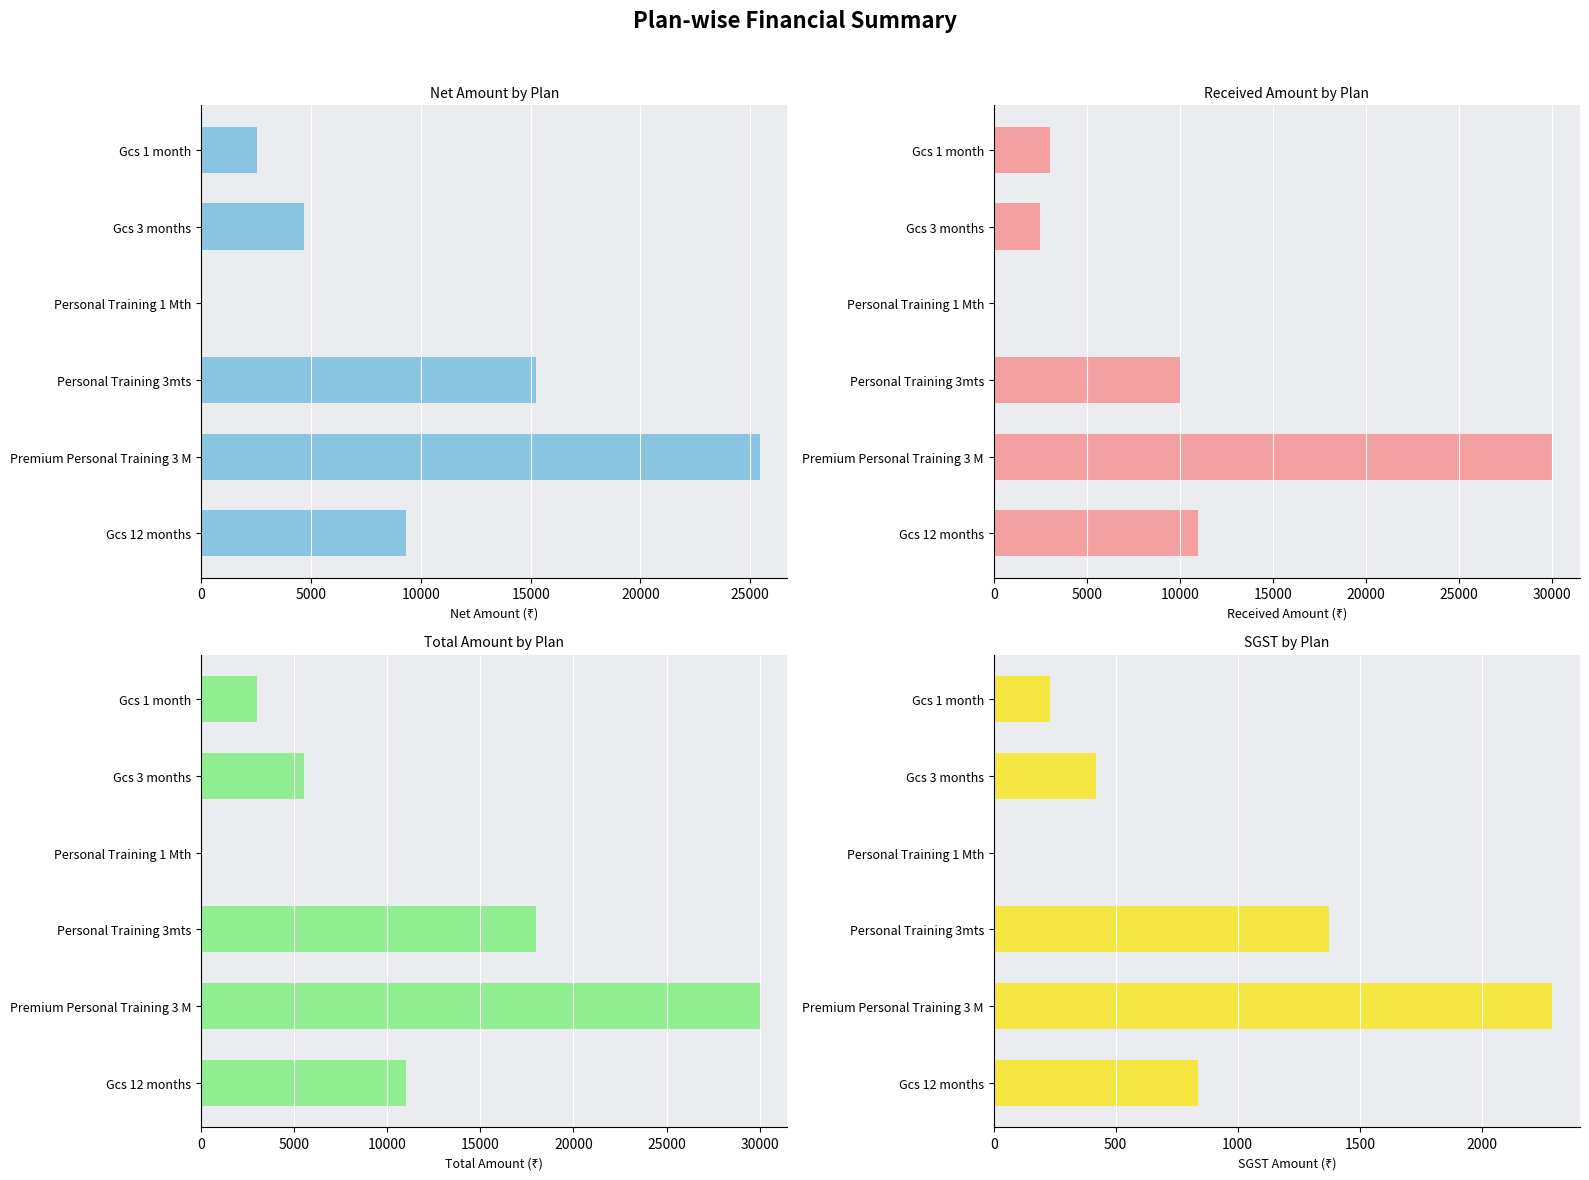

True or false: Net Amount has a value of 33354.7 at 5000.

False